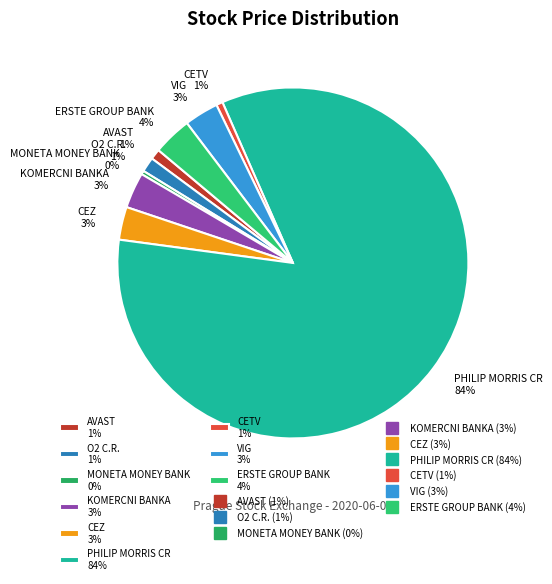

The AVAST slice represents 11% of the pie. True or false?

False